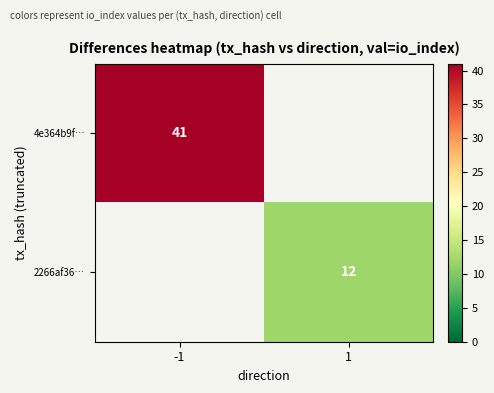

Which category has the lowest value across all series?

1